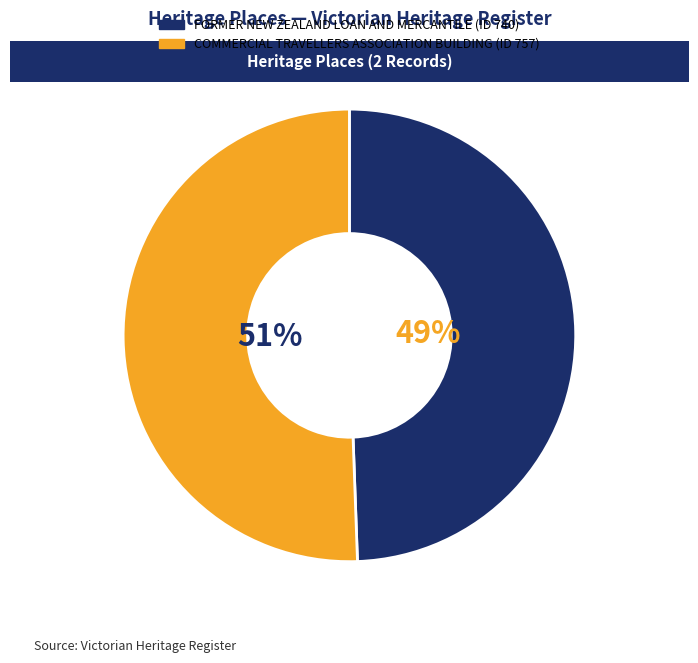

Which slice represents more than half of the pie?

COMMERCIAL TRAVELLERS ASSOCIATION BUILDING